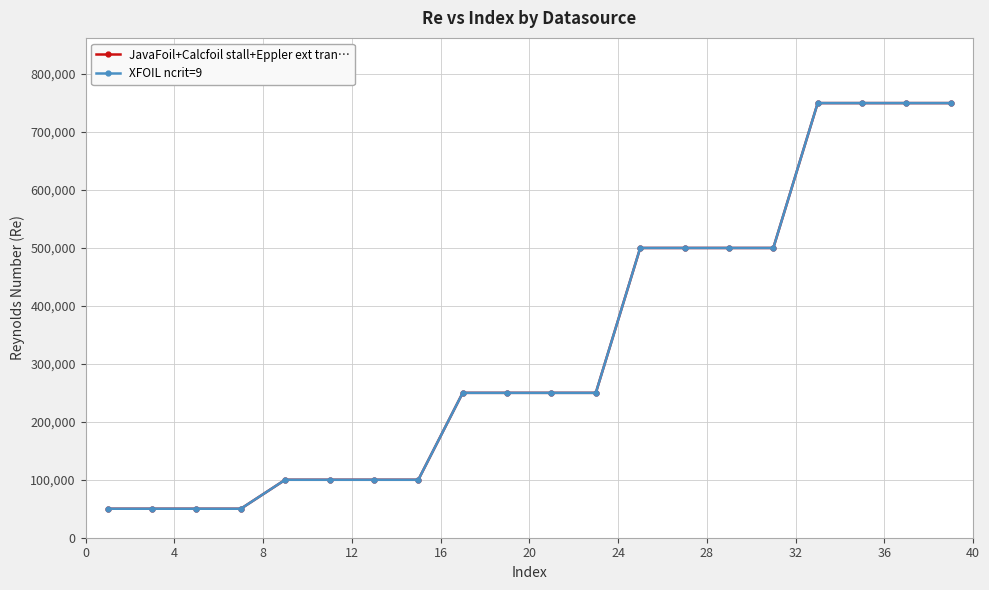

True or false: JavaFoil+Calcfoil stall+Eppler ext tran… and XFOIL ncrit=9 cross at least once.

False